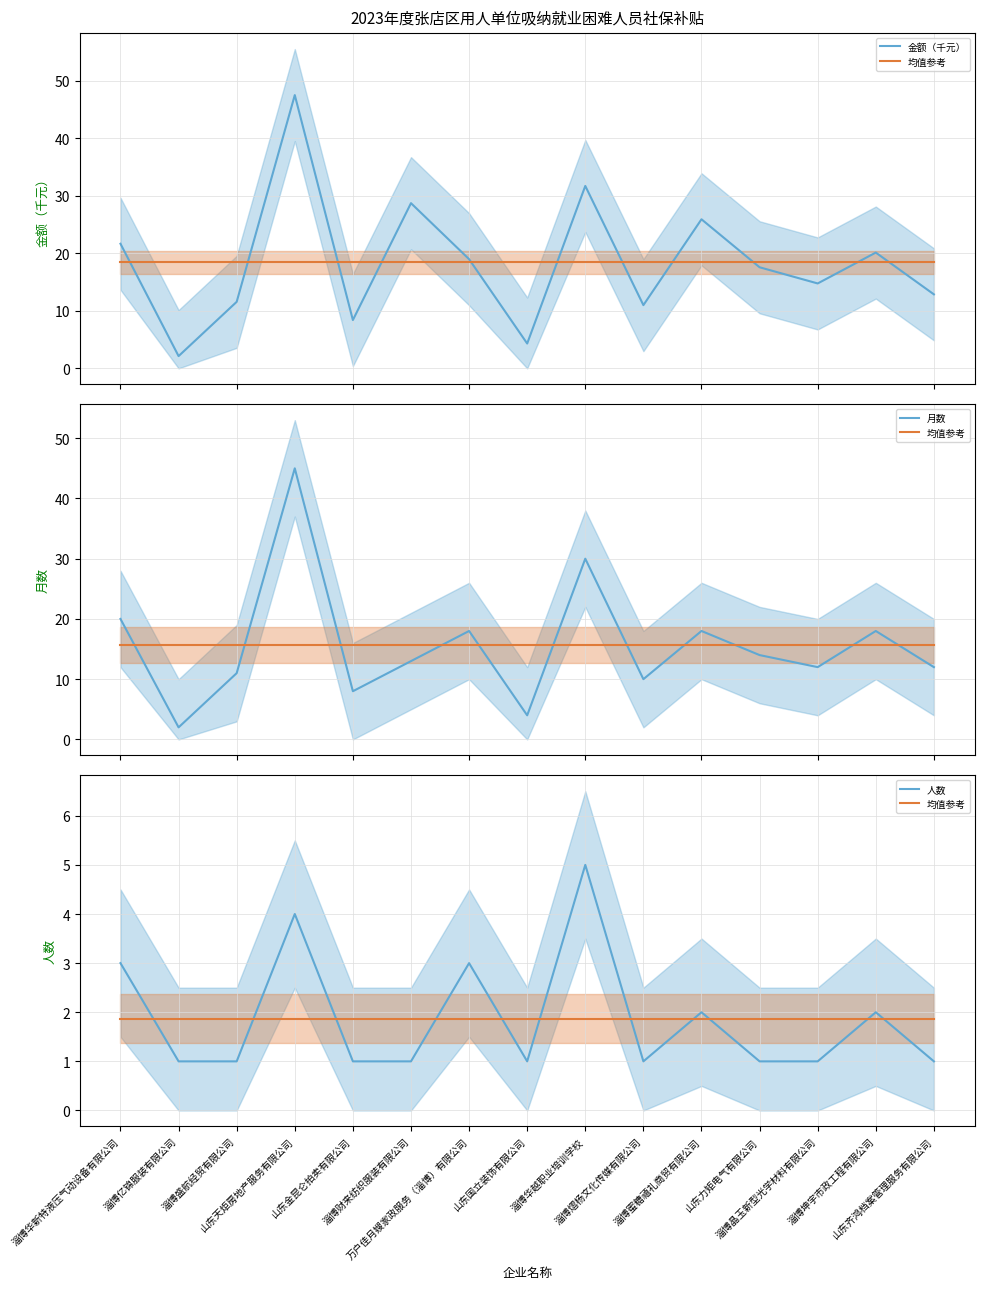

Between 淄博亿锦服装有限公司 and 淄博华越职业培训学校, which is larger?

淄博华越职业培训学校